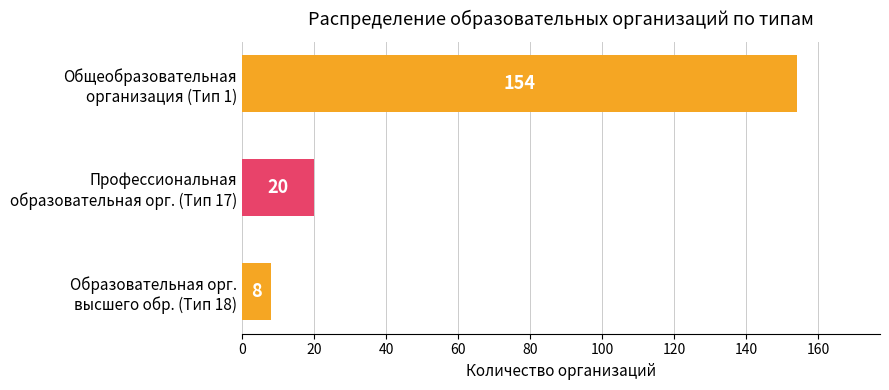

What is the maximum value shown in the chart?

154